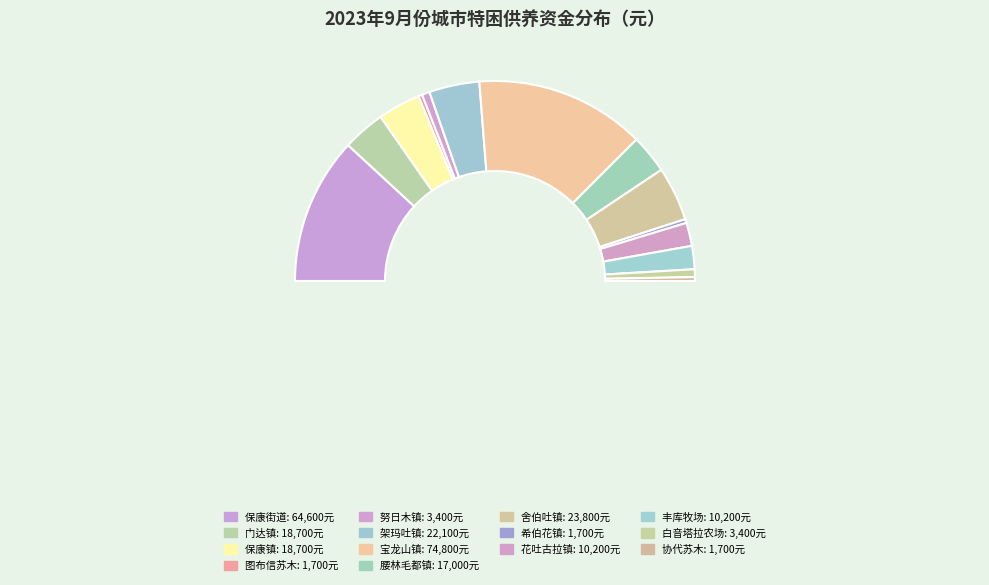

What is the largest slice in the pie chart?

宝龙山镇